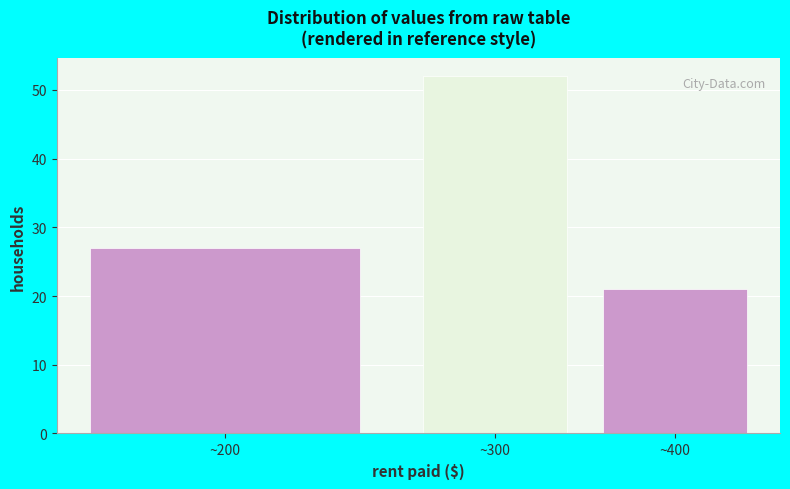

Reading left to right, list all the values displayed in this chart.

27	52	21